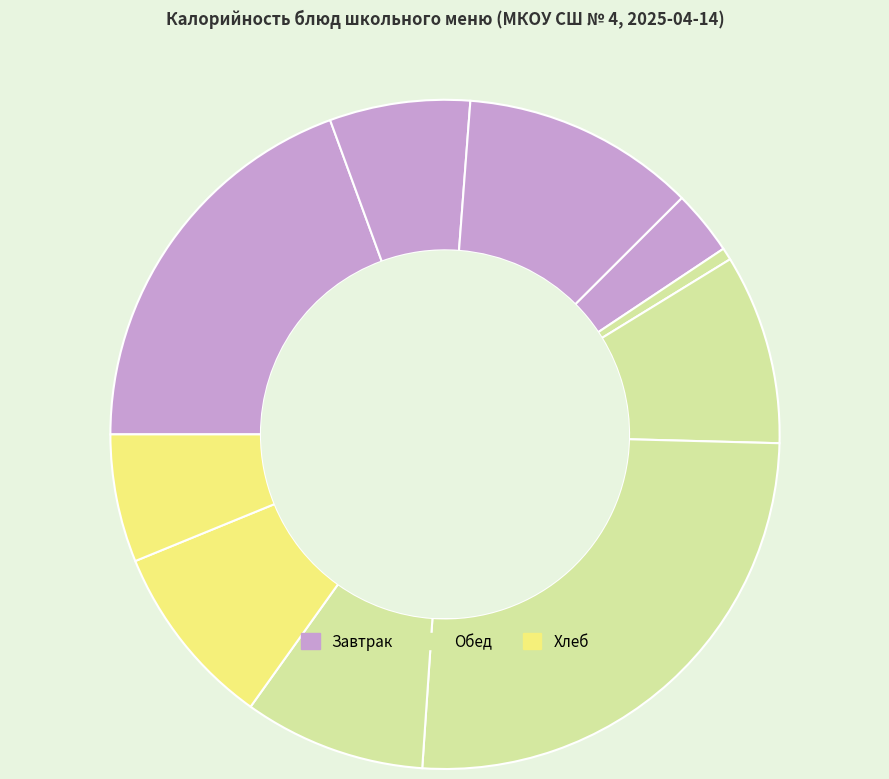

Is there any slice that represents more than half of the pie?

No